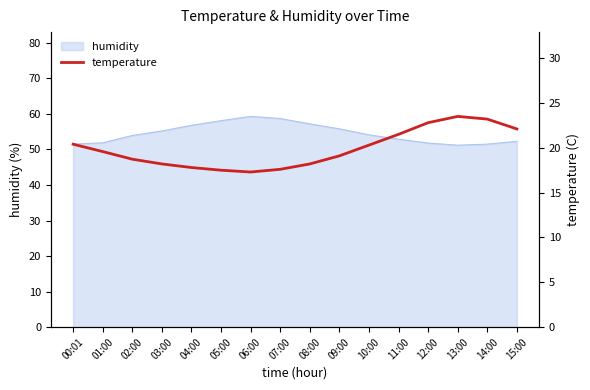

What is the difference between the values at 15:00 and 12:00?

0.7